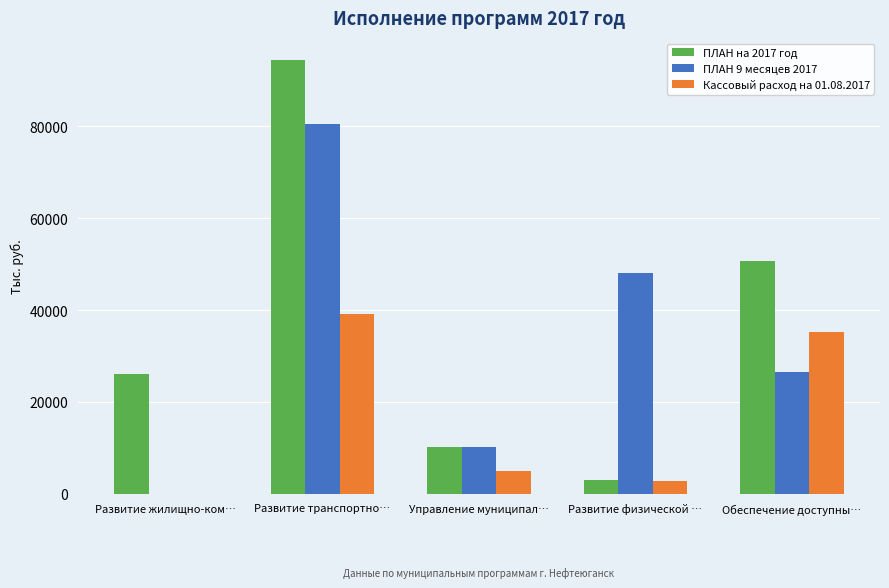

Is it true that Кассовый расход на 01.08.2017 equals -14729.6 at Развитие жилищно-ком…?

False